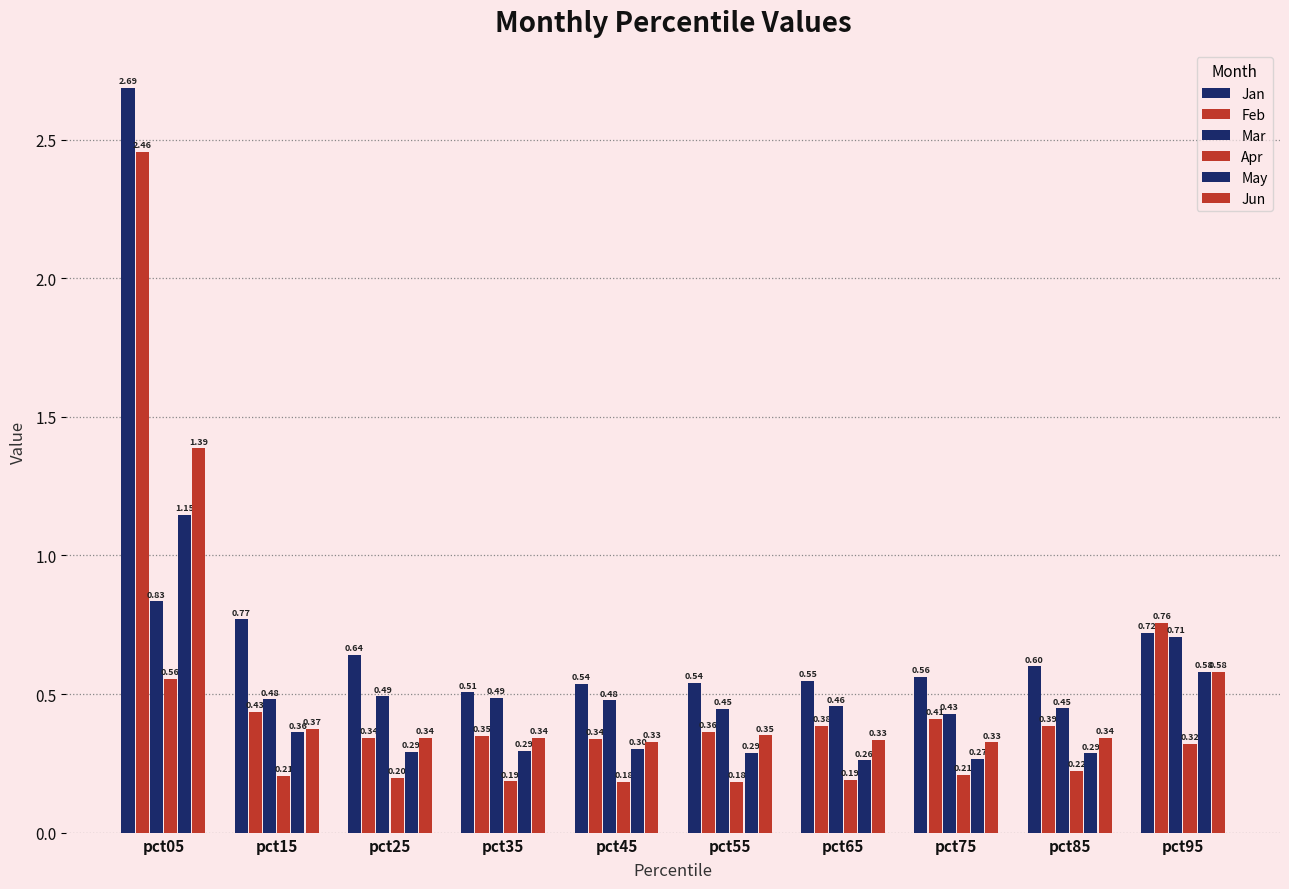

How many categories are shown in the chart?

10